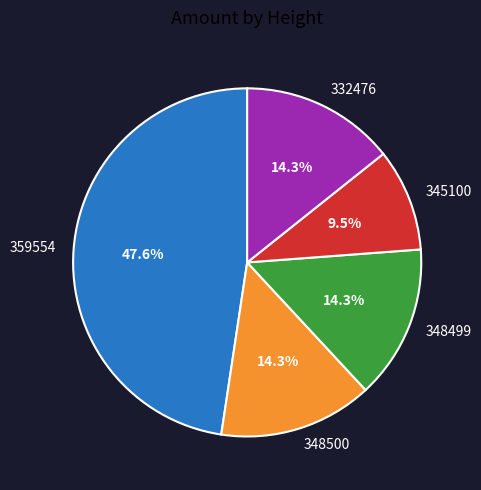

Approximately how many times larger is the value at 359554 compared to 332476?

3.3